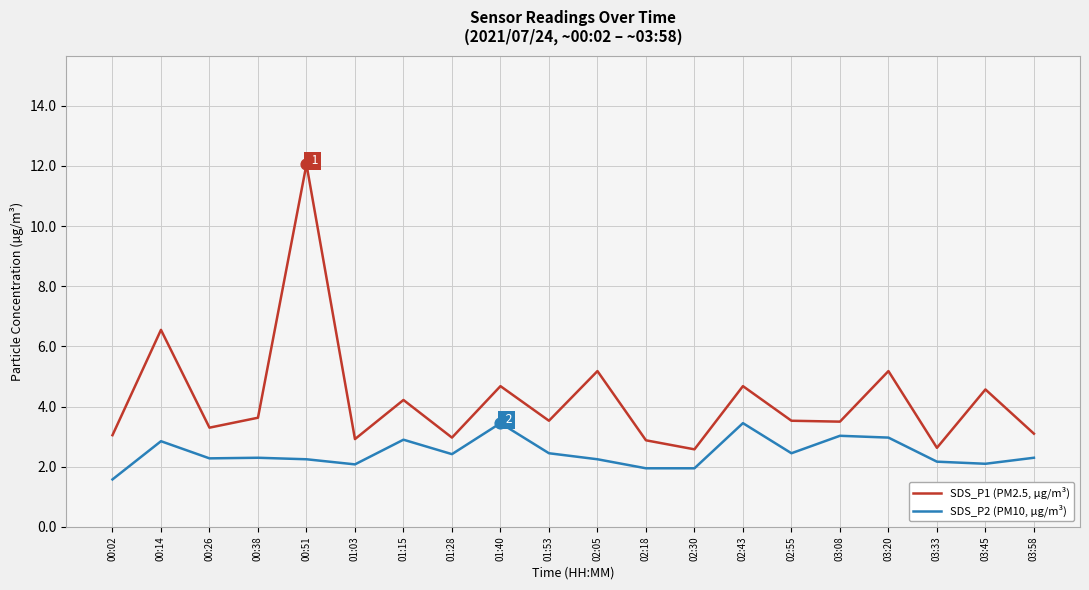

Between 00:14 and 00:51, which series saw the biggest shift?

SDS_P1 (PM2.5, µg/m³)